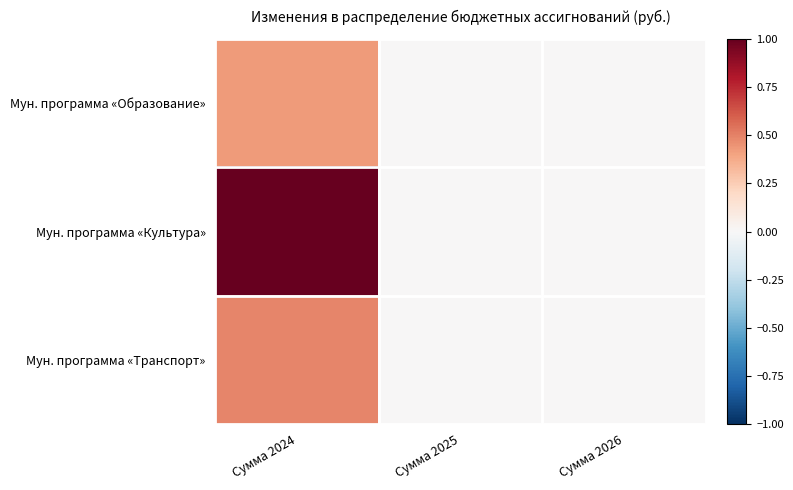

Reading left to right, transcribe all the data shown in this chart.

Мун. программа «Образование»: Сумма 2024=0.4	Сумма 2025=0.0	Сумма 2026=0.0
Мун. программа «Культура»: Сумма 2024=1.0	Сумма 2025=0.0	Сумма 2026=0.0
Мун. программа «Транспорт»: Сумма 2024=0.5	Сумма 2025=0.0	Сумма 2026=0.0